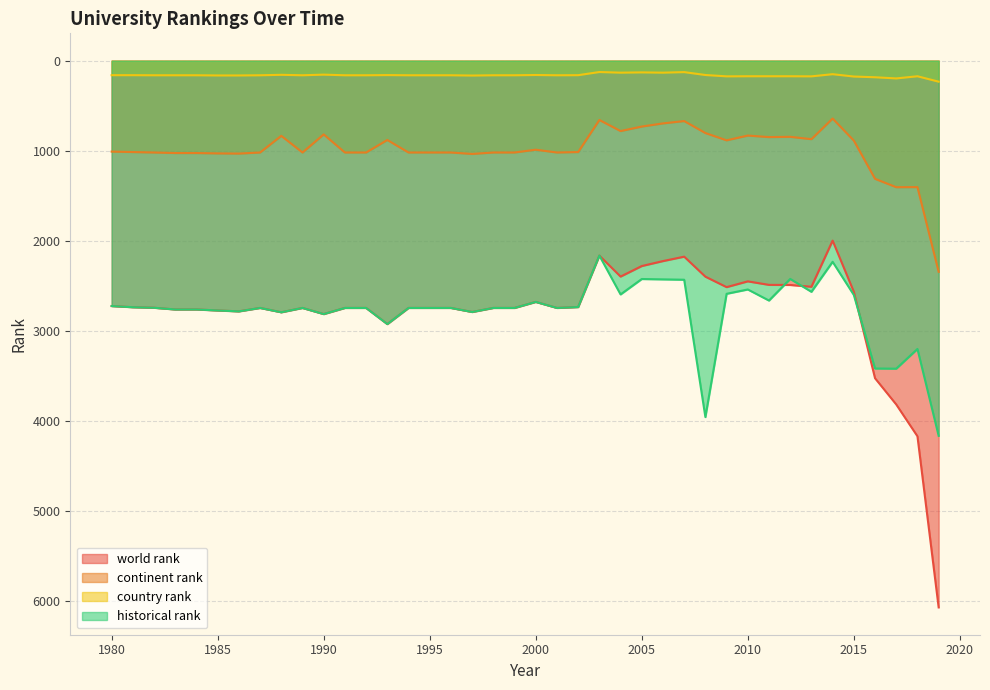

How many lines are shown in the chart?

4